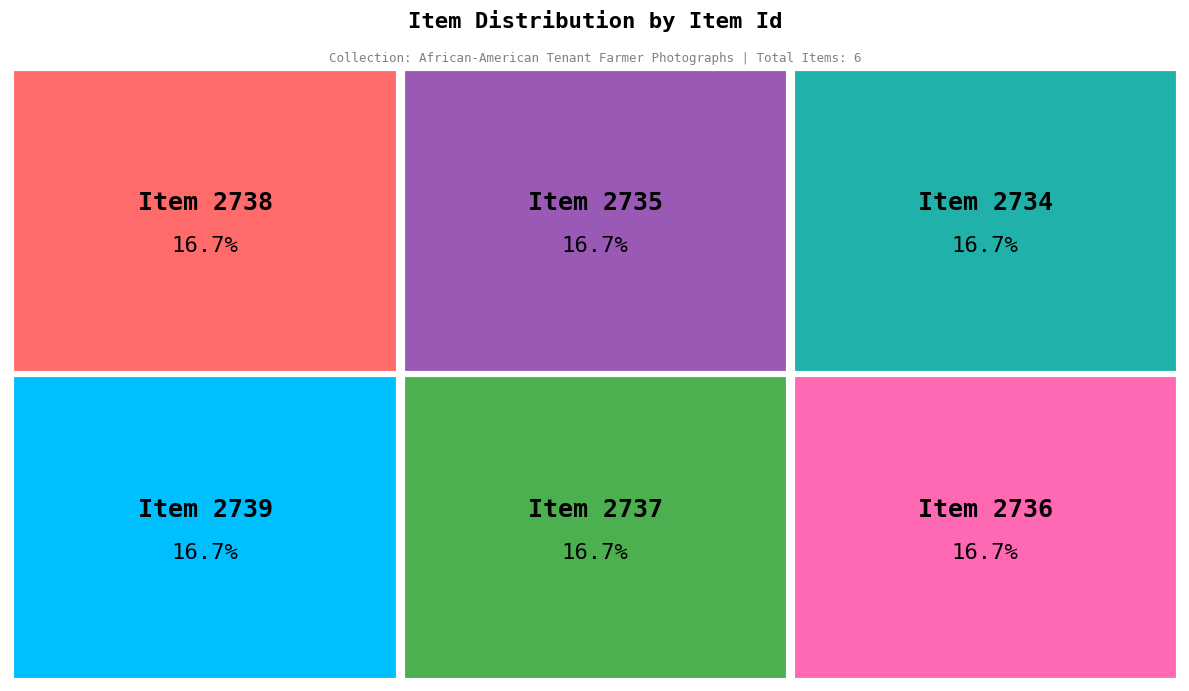

What percentage is the Item 2737 slice, to the nearest percent?

17%